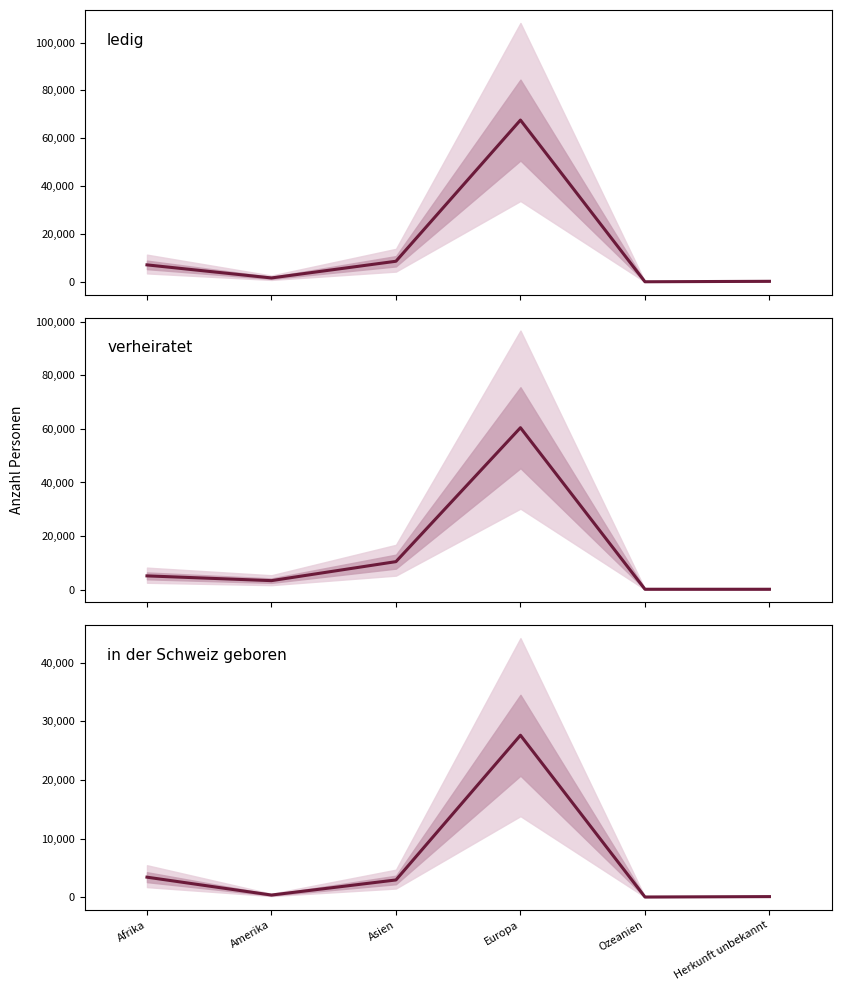

What is the average value of the ledig series?

14234